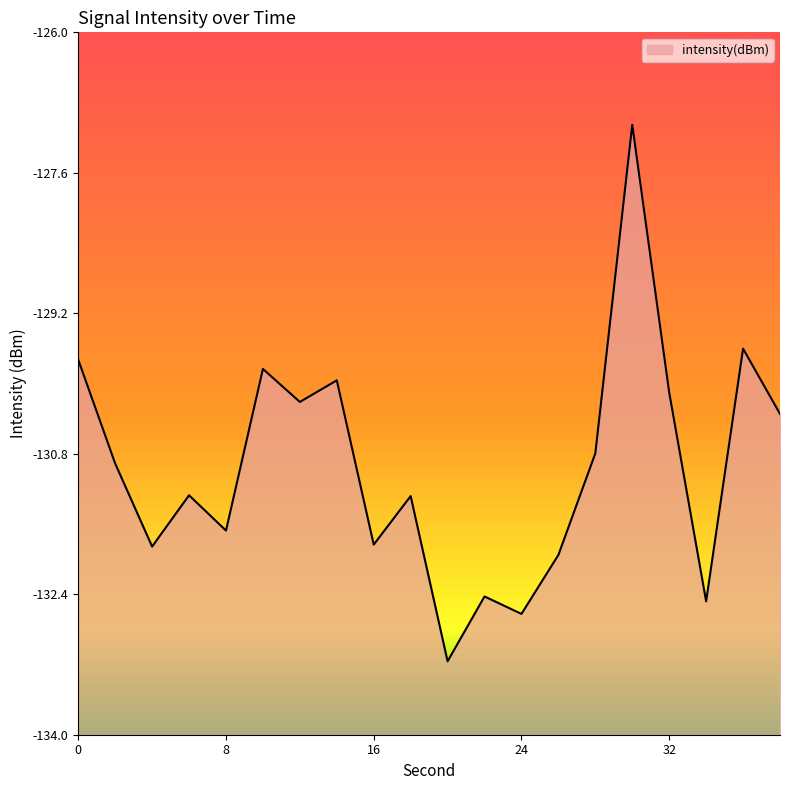

At which category does the data reach its first local peak?

6